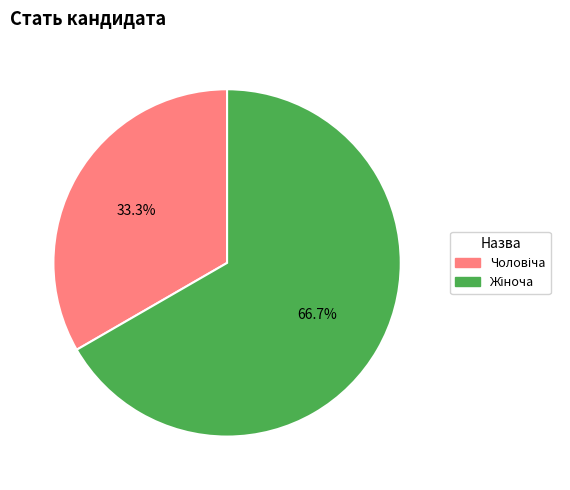

Count the number of slices in the pie.

2